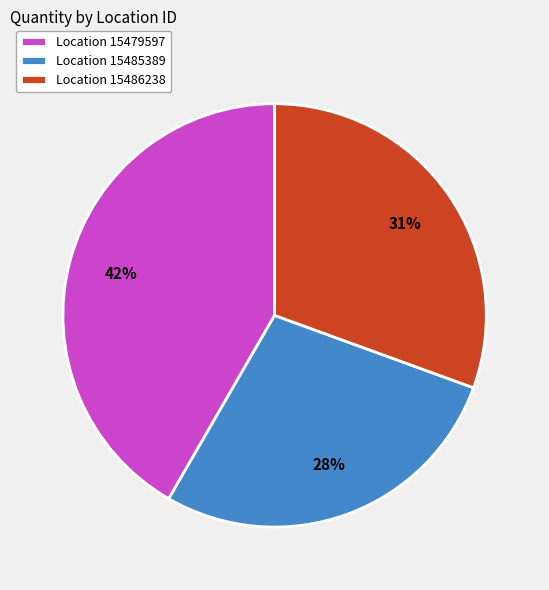

Approximately how many times larger is the value at Location 15486238 compared to Location 15485389?

1.1